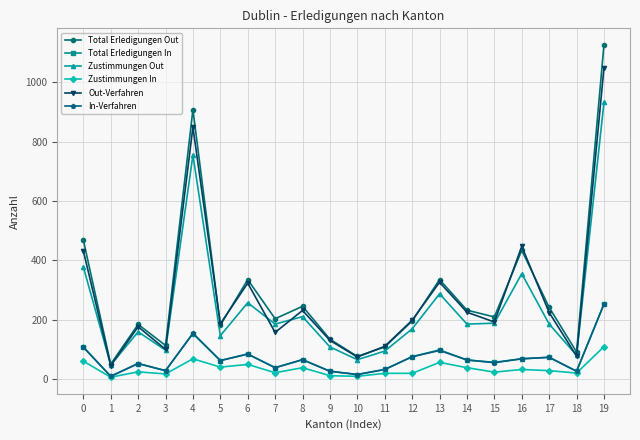

The value of Total Erledigungen In at 12 is 36. True or false?

False